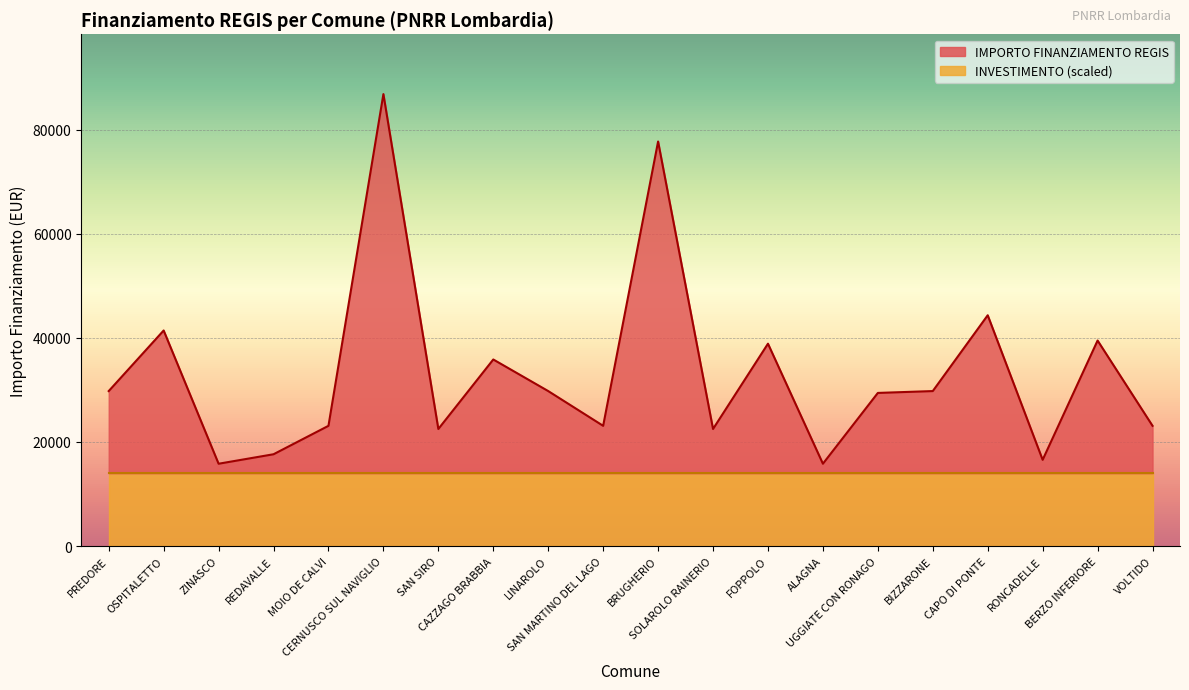

Which has a higher value, CERNUSCO SUL NAVIGLIO or BERZO INFERIORE?

CERNUSCO SUL NAVIGLIO